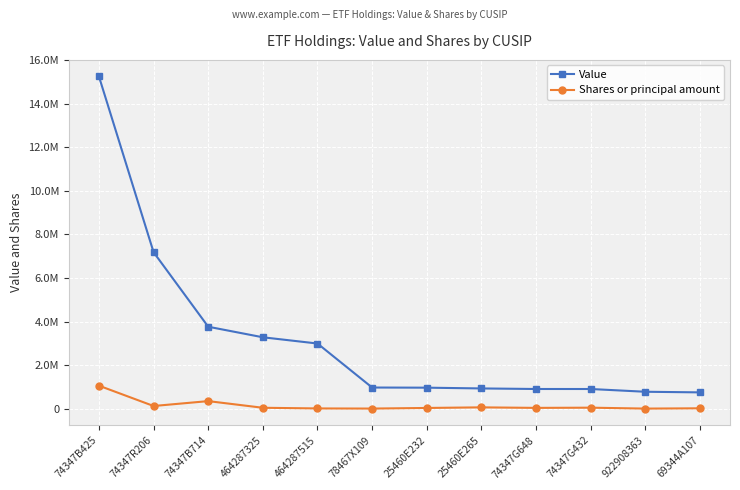

What are all the series names shown in the legend?

Value, Shares or principal amount